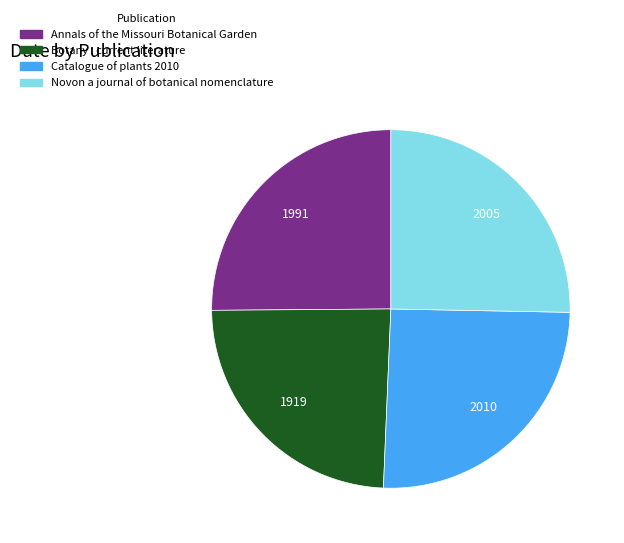

Which category has the smallest portion of the pie?

Botany : current literature